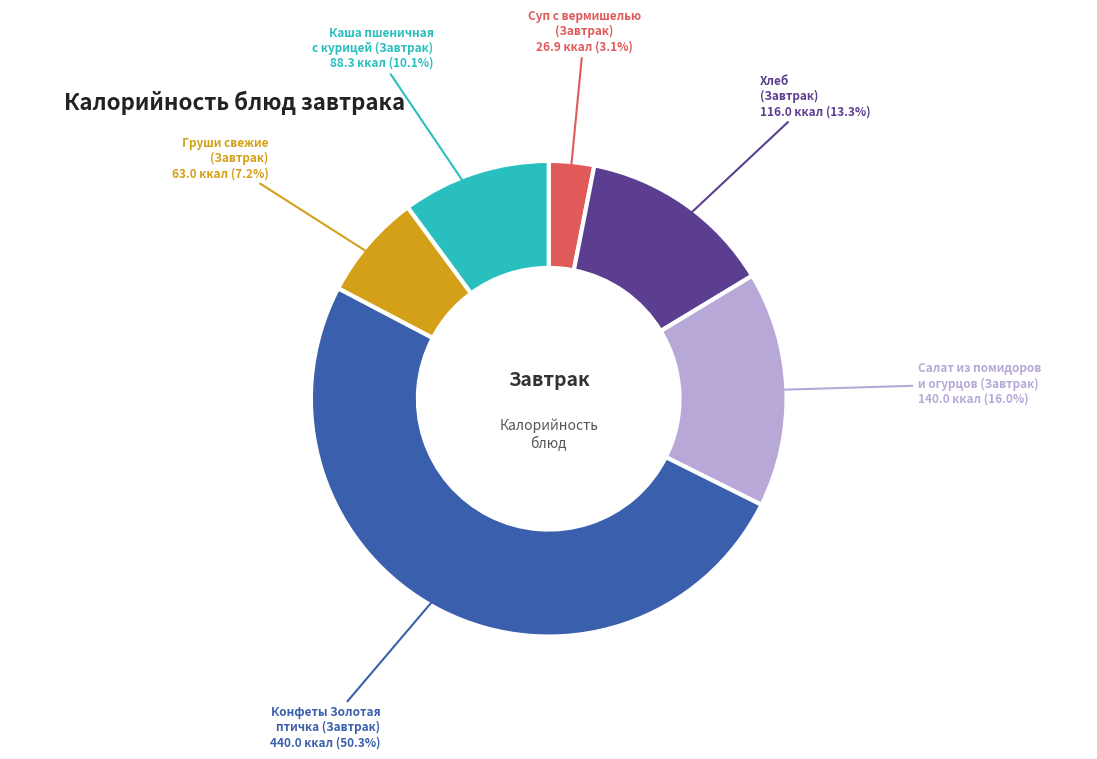

Which slice is the smallest?

Суп с вермишелью (Завтрак)